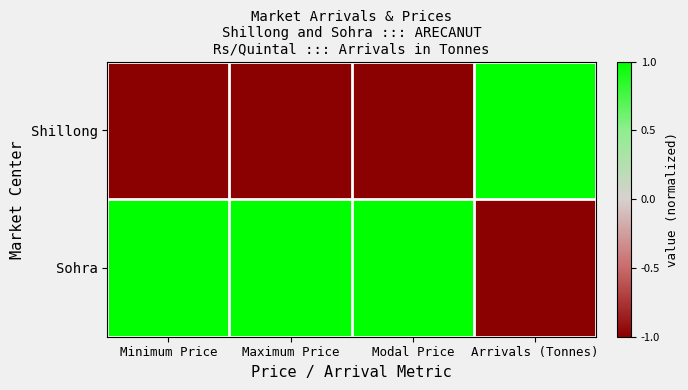

Reading left to right, list all the values displayed in this chart.

Shillong: Minimum Price=-1	Maximum Price=-1	Modal Price=-1	Arrivals (Tonnes)=1
Sohra: Minimum Price=1	Maximum Price=1	Modal Price=1	Arrivals (Tonnes)=-1